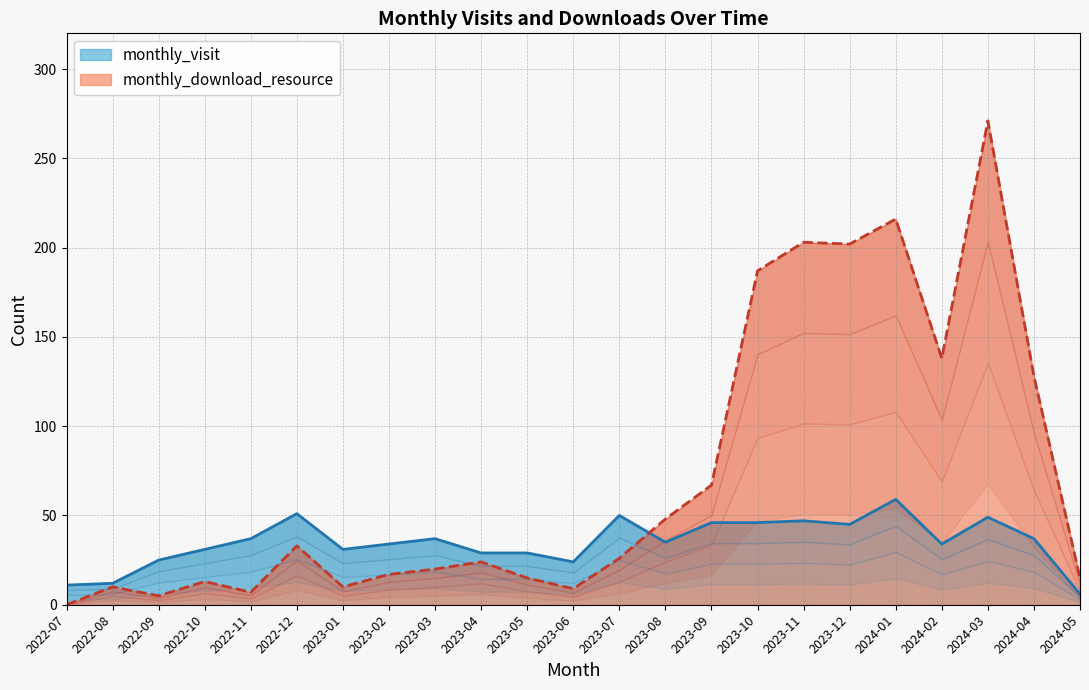

What is the sum of the monthly_visit values at 2022-10 and 2022-07?

42